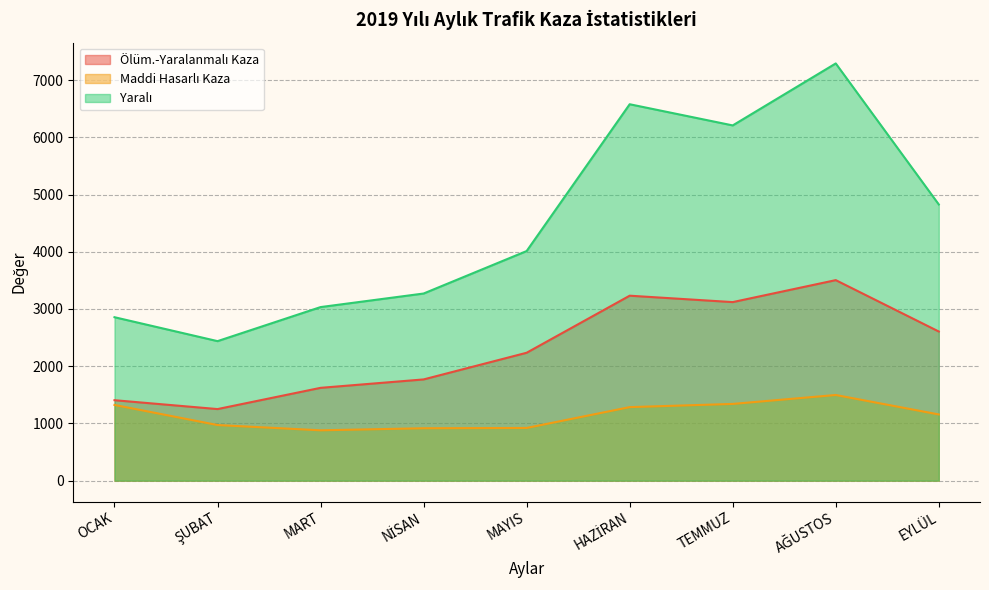

What are all the series names shown in the legend?

Ölüm.-Yaralanmalı Kaza, Maddi Hasarlı Kaza, Yaralı